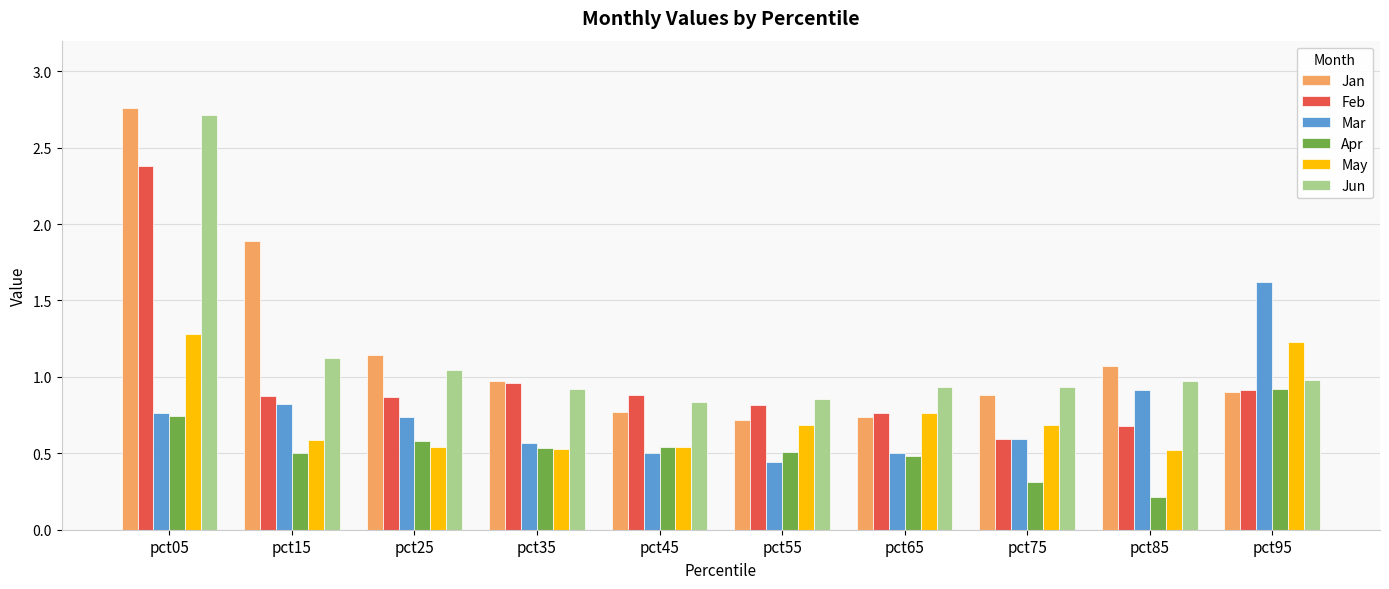

What is the minimum value shown in the chart?

0.2